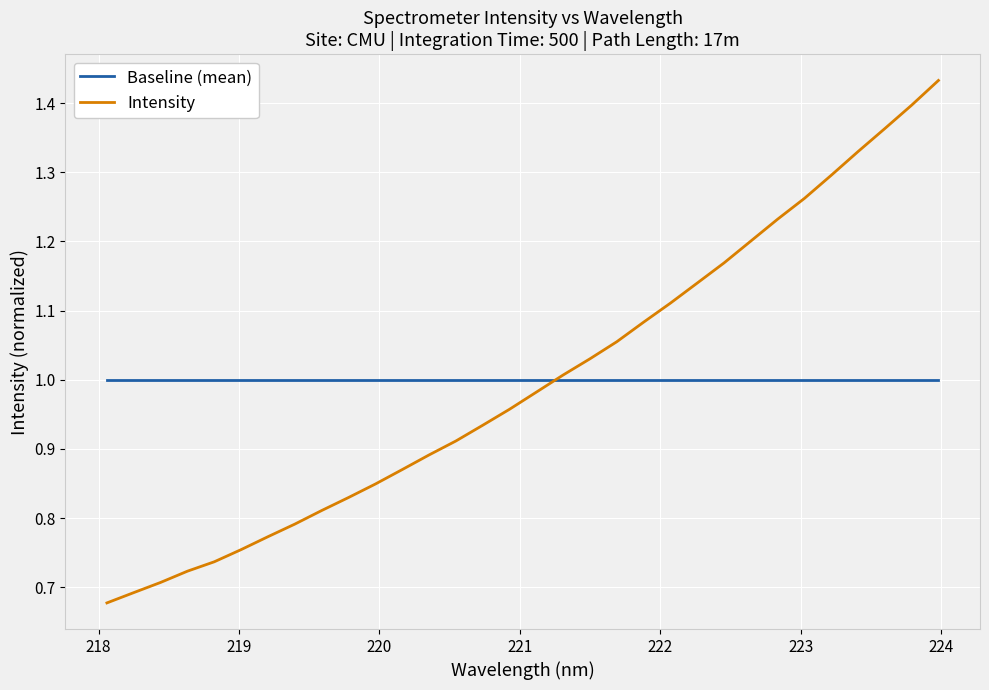

Rank the series by their maximum value, from lowest to highest.

Baseline (mean), Intensity